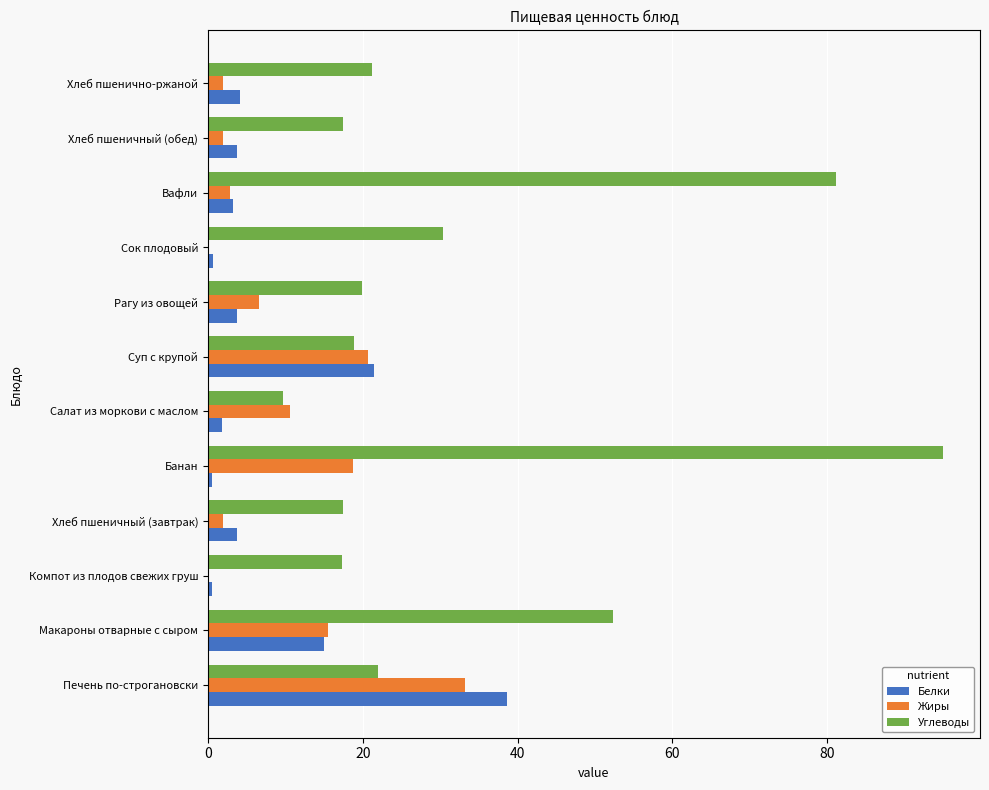

Is the value of Белки at Макароны отварные с сыром greater than the value of Углеводы at Вафли?

No